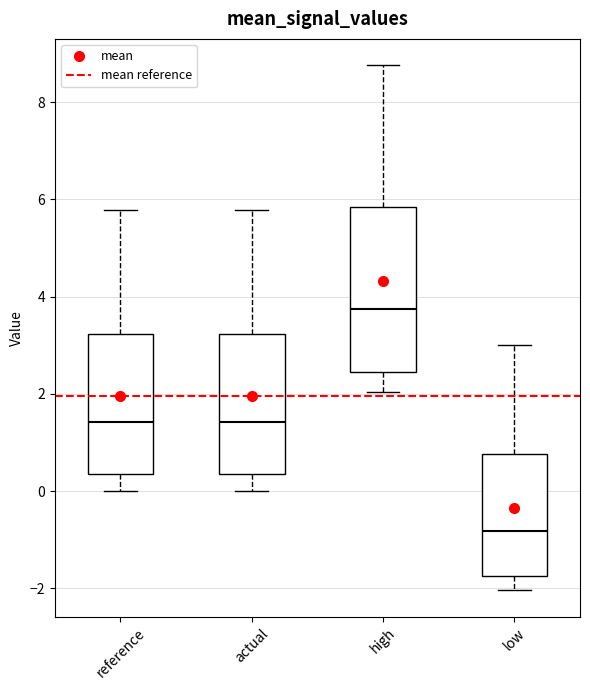

Reading left to right, read every box against the y-axis: the position of its median line, the range the box covers, and the ends of its whiskers. The values are not printed on the chart, so give them approximately, as read against the axis.

reference: median 1.4, box 0.4 to 3.2, whiskers 0.0 to 5.8
actual: median 1.4, box 0.4 to 3.2, whiskers 0.0 to 5.8
high: median 3.8, box 2.4 to 5.8, whiskers 2.0 to 8.8
low: median -0.8, box -1.8 to 0.8, whiskers -2.0 to 3.0